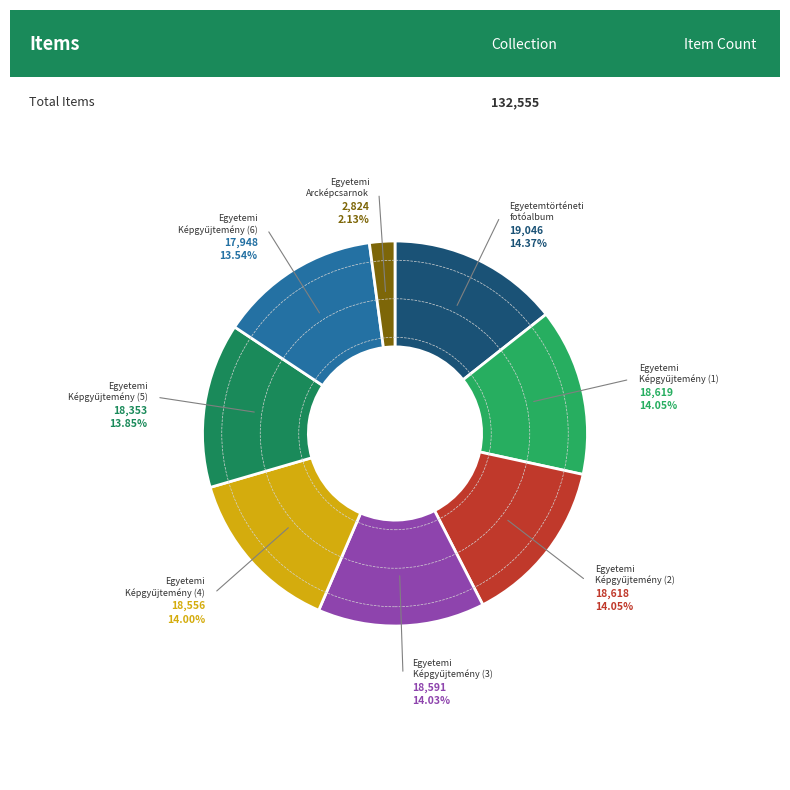

Count the number of slices in the pie.

8